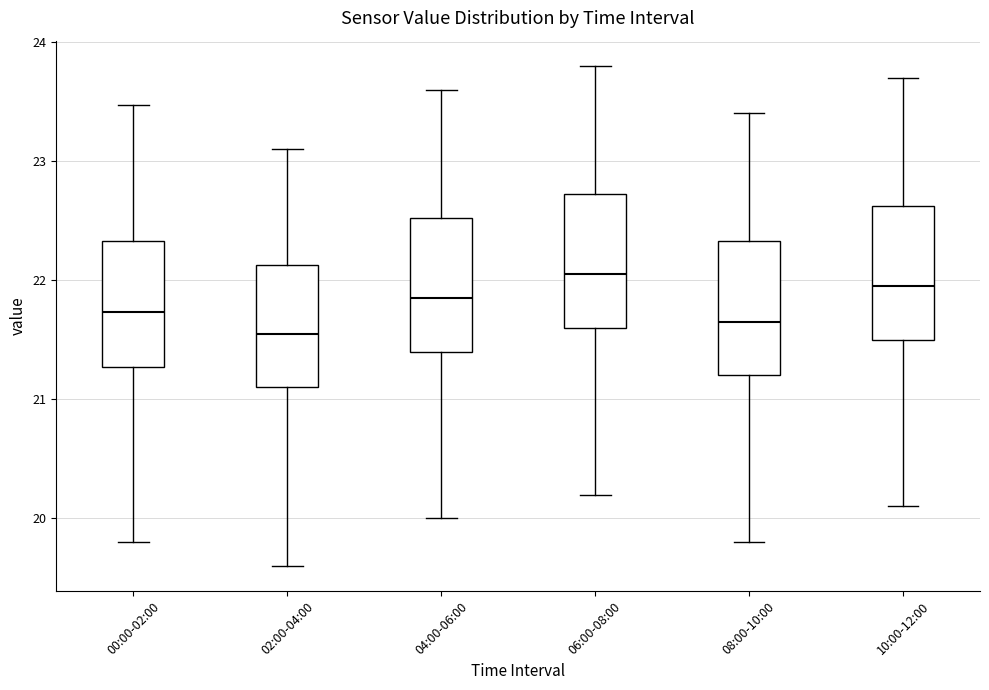

Reading left to right, read every box against the y-axis: the position of its median line, the range the box covers, and the ends of its whiskers. The values are not printed on the chart, so give them approximately, as read against the axis.

00:00-02:00: median 21.7, box 21.3 to 22.3, whiskers 19.8 to 23.5
02:00-04:00: median 21.6, box 21.1 to 22.1, whiskers 19.6 to 23.1
04:00-06:00: median 21.9, box 21.4 to 22.5, whiskers 20.0 to 23.6
06:00-08:00: median 22.1, box 21.6 to 22.7, whiskers 20.2 to 23.8
08:00-10:00: median 21.7, box 21.2 to 22.3, whiskers 19.8 to 23.4
10:00-12:00: median 22.0, box 21.5 to 22.6, whiskers 20.1 to 23.7